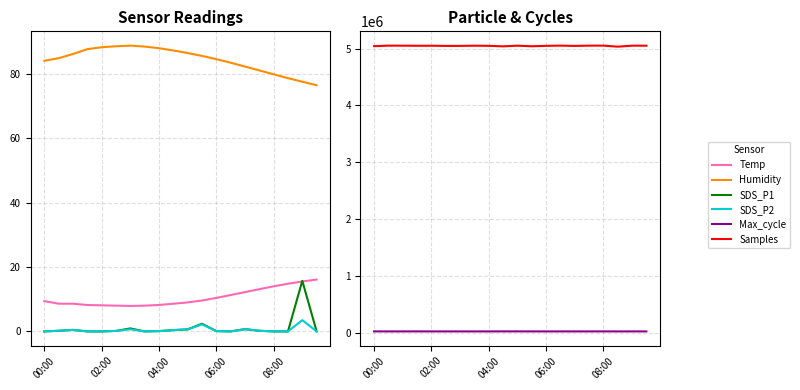

What is the sum of the Samples values at 15 and 14?

10097227.0